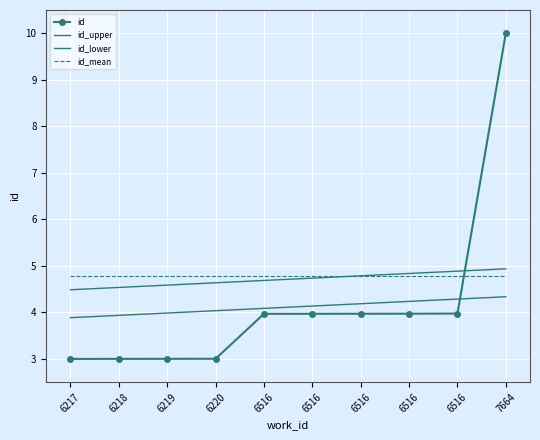

What is the value of the id_upper point at the 2nd from the left?

4.5